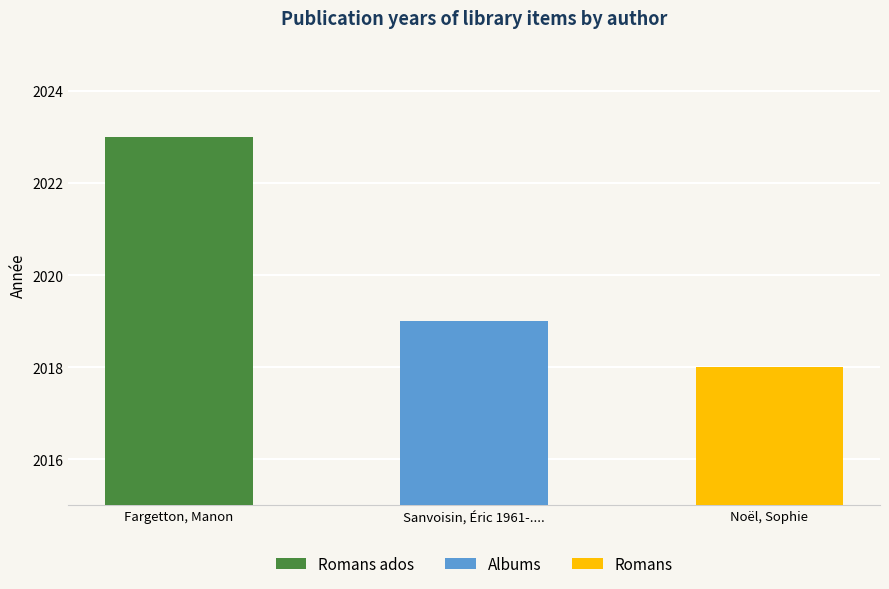

What is the change in value from Sanvoisin, Éric 1961-.... to Noël, Sophie?

-1